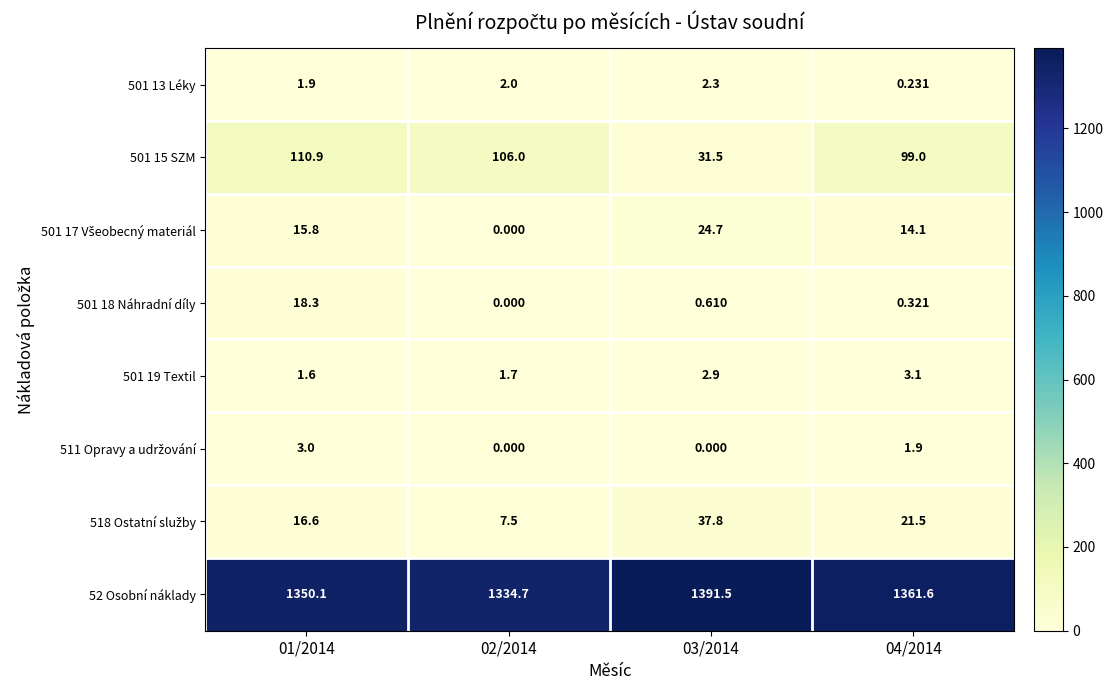

Count the number of categories in the chart.

4